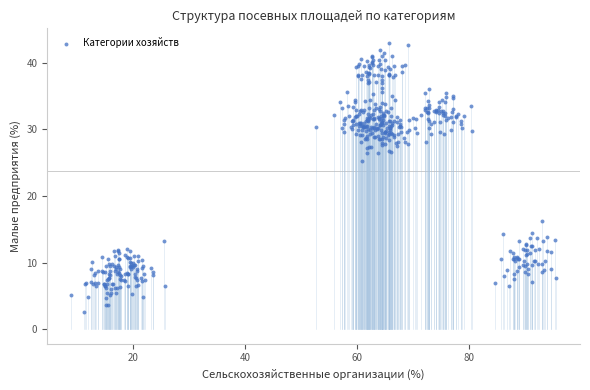

What is the range of Y values (max minus min)?

40.3